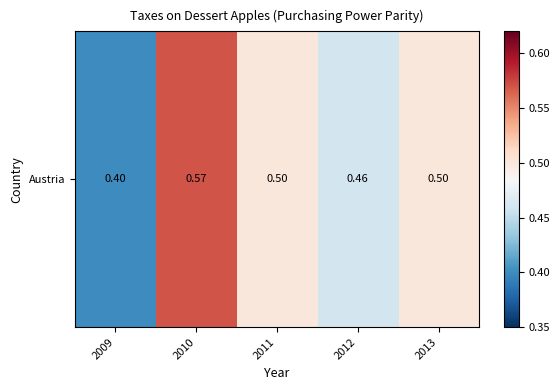

Reading left to right, what are all the values shown in this chart?

2009=0.4	2010=0.6	2011=0.5	2012=0.5	2013=0.5